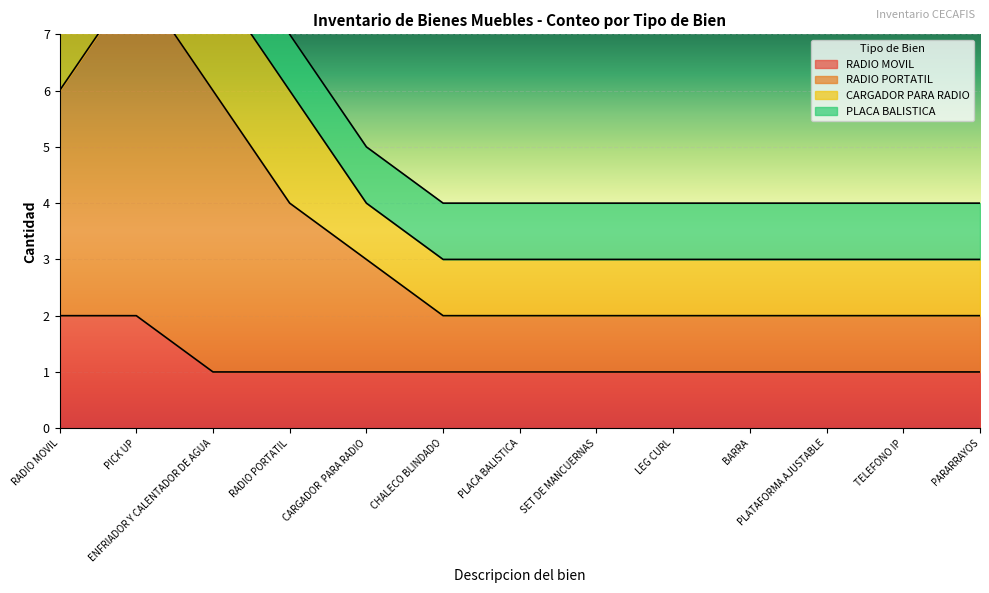

The RADIO MOVIL series shows 1 at SET DE MANCUERNAS. True or false?

True